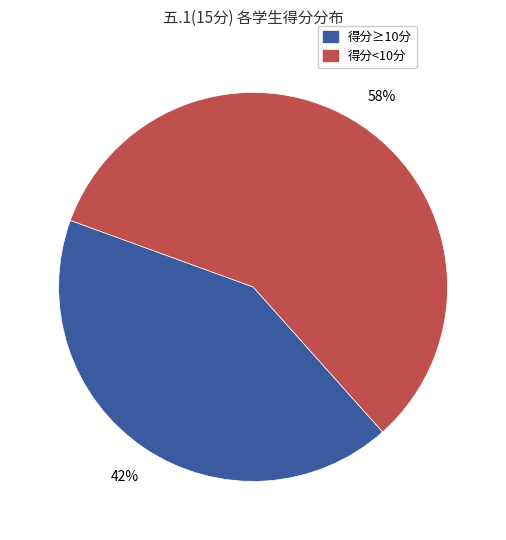

To the nearest percent, what is the difference between the largest and smallest slice percentages?

16%